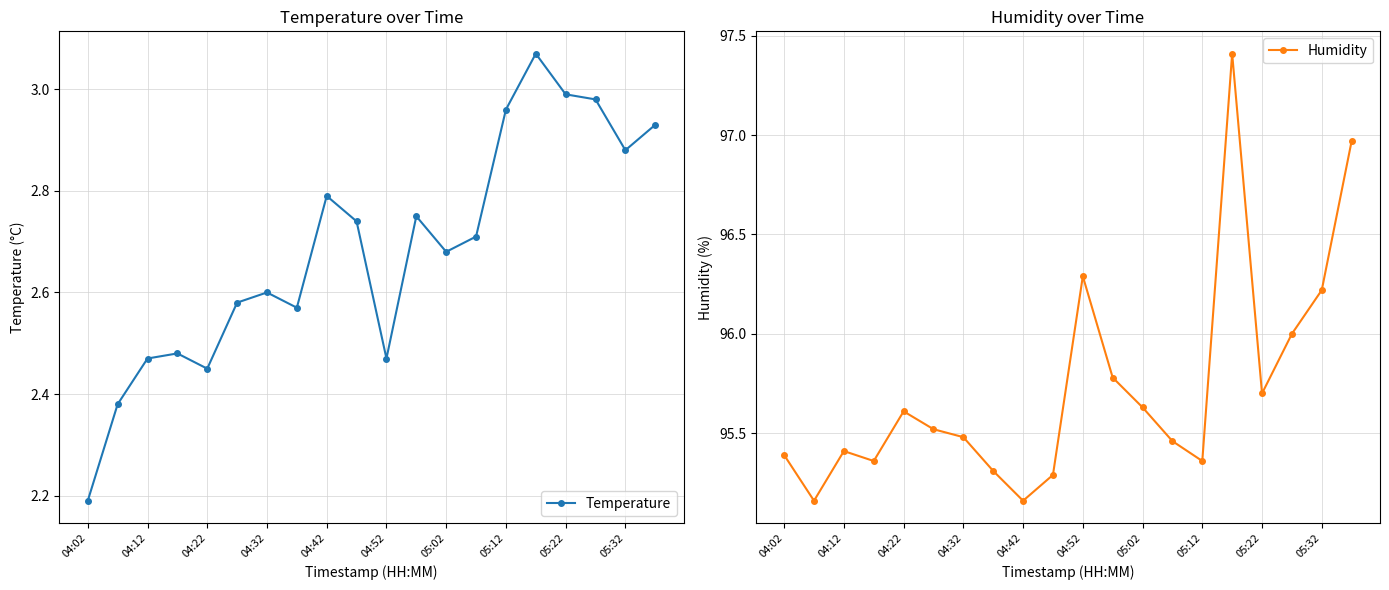

Which series changed the most between 13 and 15?

Humidity